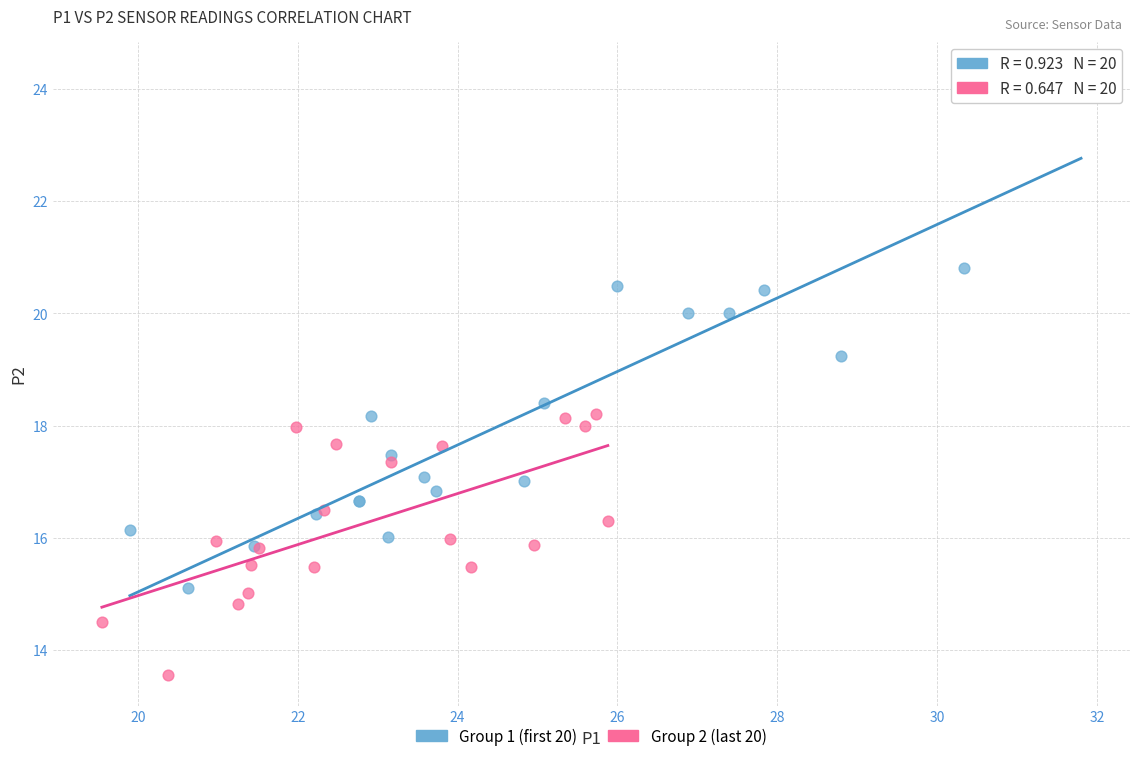

Which series reaches the minimum Y coordinate?

Group 2 (last 20)